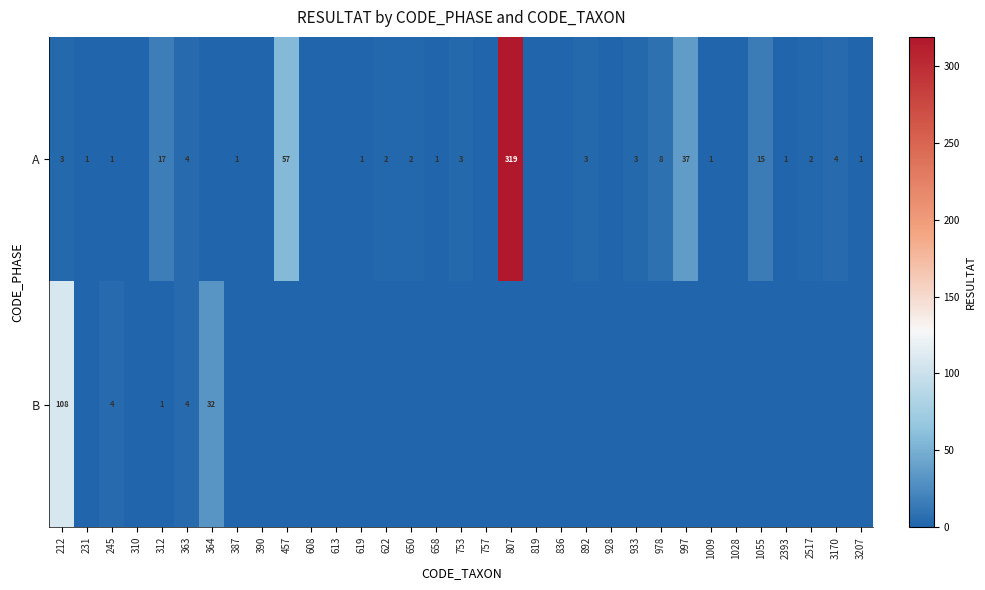

What is the total value across all series at 387?

1